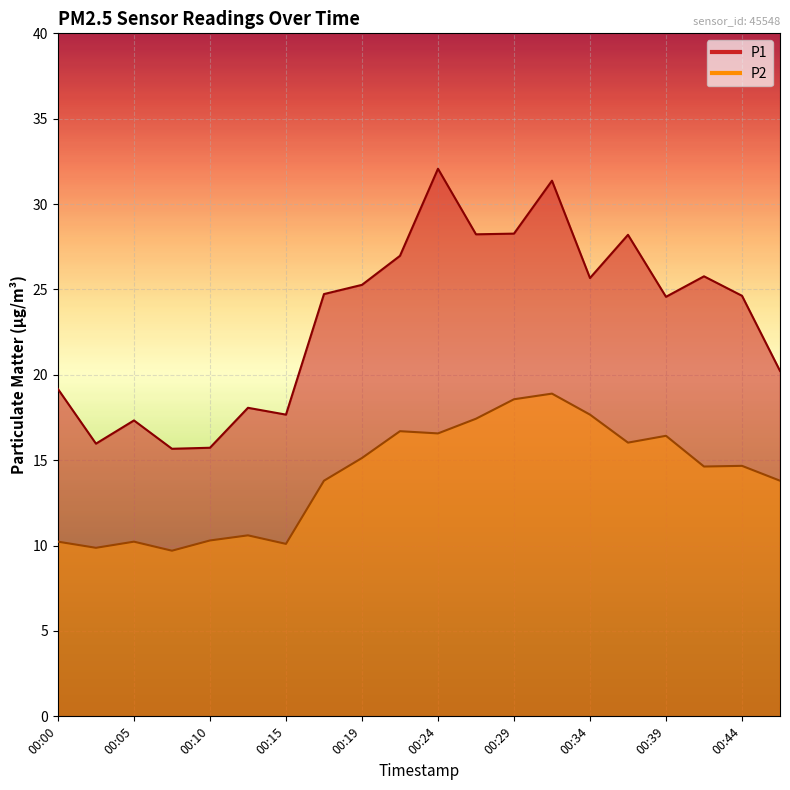

At 00:22, list the series in order from largest to smallest.

P1, P2